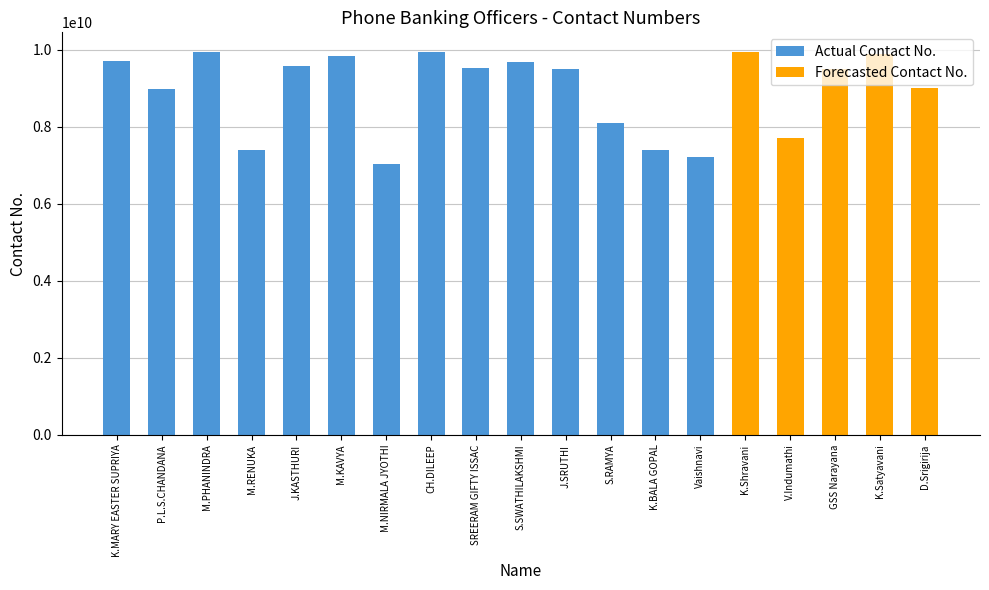

What is the difference between the values at M.PHANINDRA and K.MARY EASTER SUPRIYA?

257835533